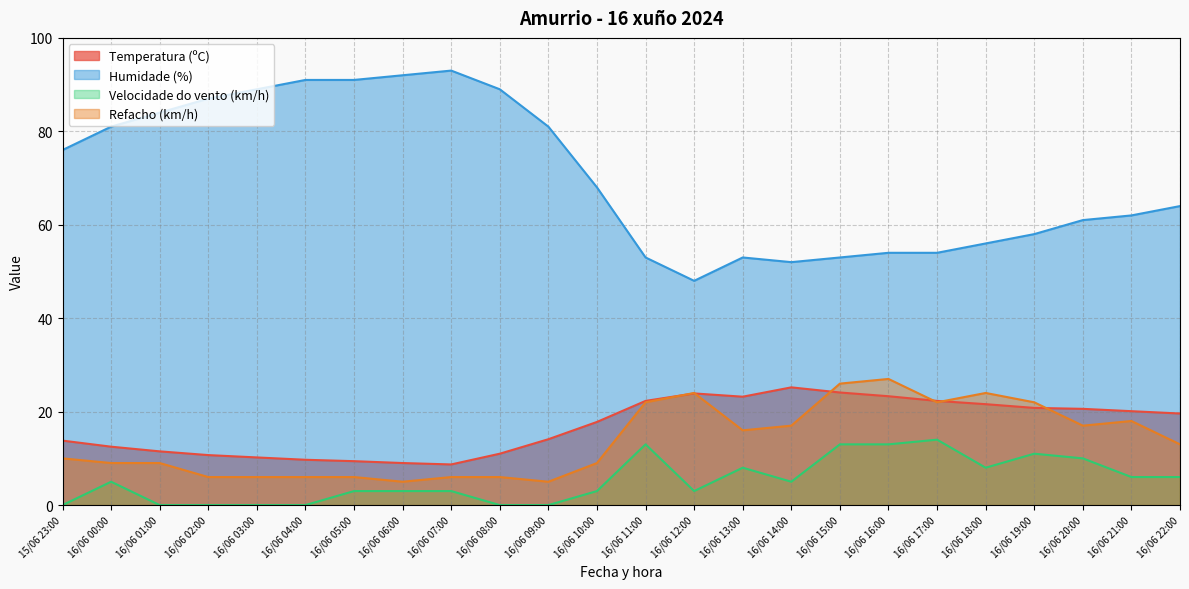

Does the chart display data point markers on the line(s)?

No